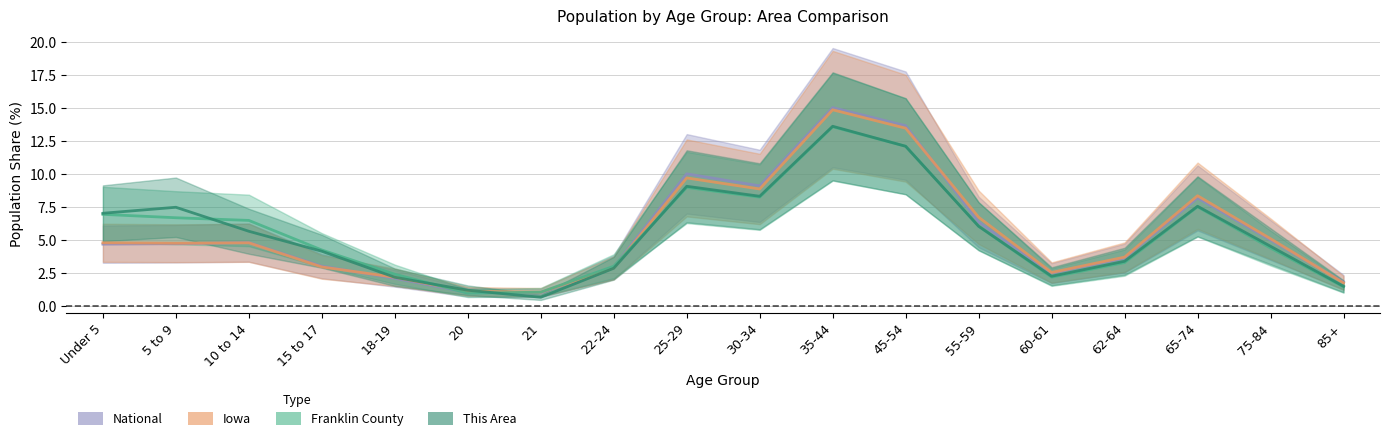

True or false: National has more than 2 points higher than both neighbors.

True